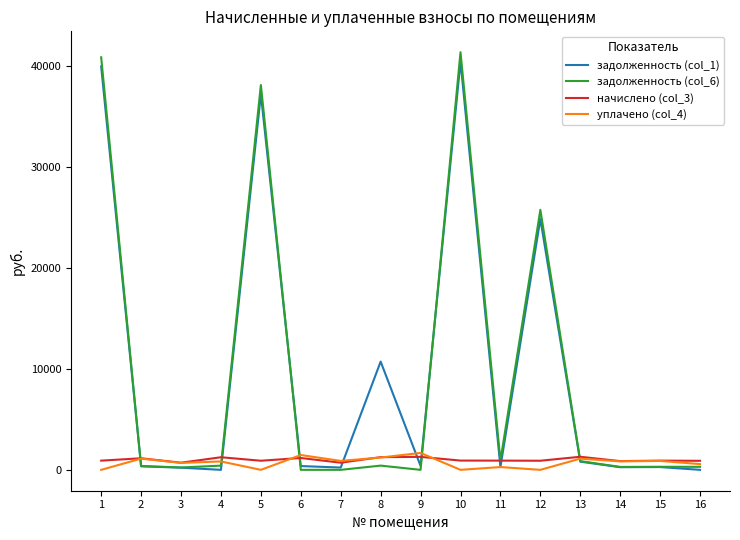

The value of задолженность (col_6) at 1 is 40885.7. True or false?

True